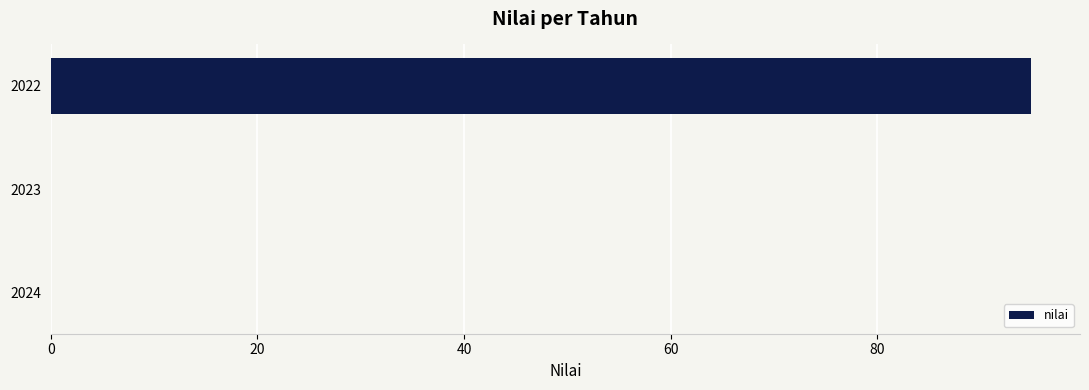

The value at 2023 is 0.0. True or false?

True